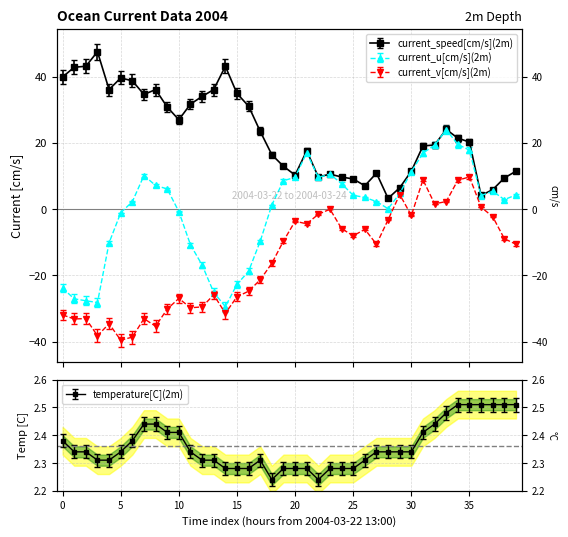

Is the value of temperature[C](2m) at 2004-03-22 17:00 greater than the value of current_speed[cm/s](2m) at 2004-03-22 18:00?

No